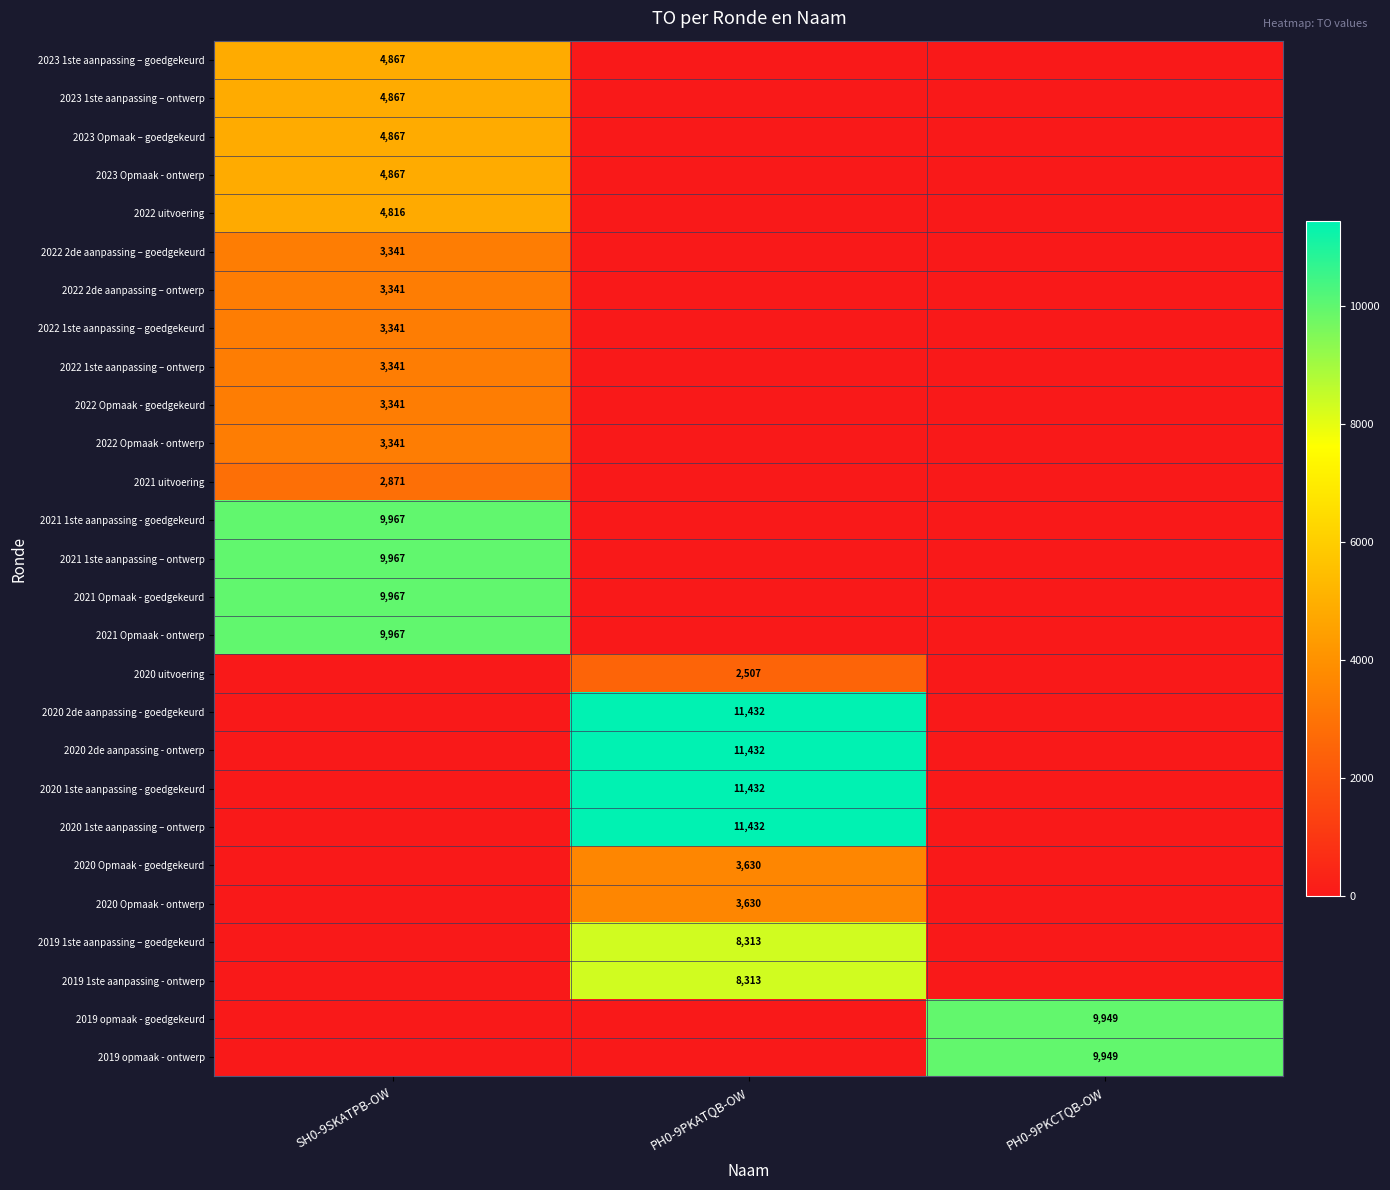

True or false: 2020 Opmaak - ontwerp has a value of 2527 at PH0-9PKATQB-OW.

False